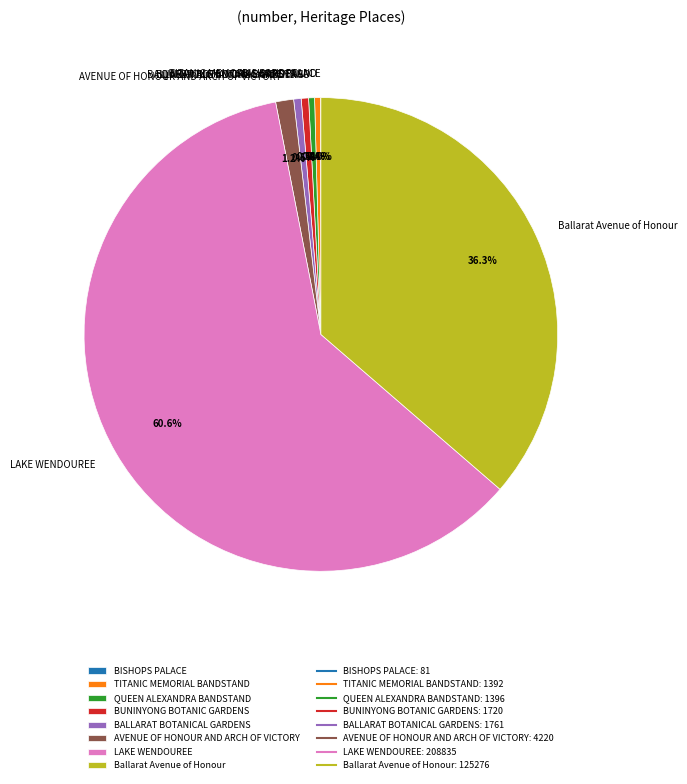

What is the largest slice in the pie chart?

LAKE WENDOUREE